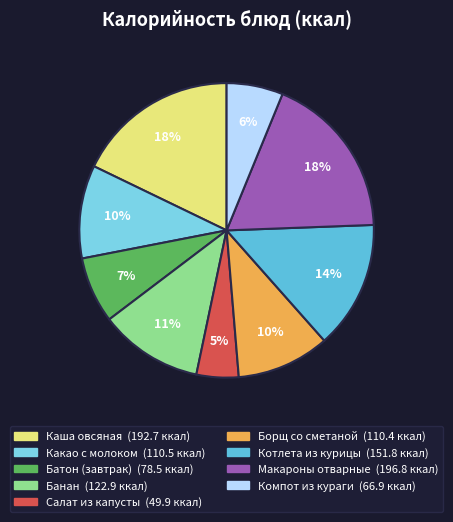

Is there any slice that represents more than half of the pie?

No